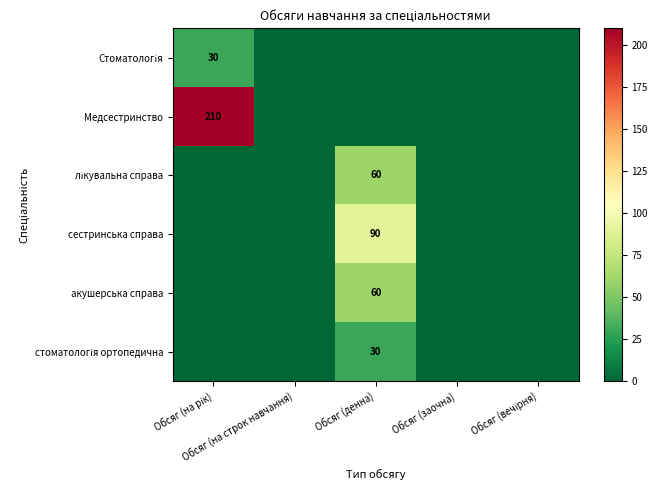

Between Обсяг (на рік) and Обсяг (денна), which is larger?

Обсяг (на рік)